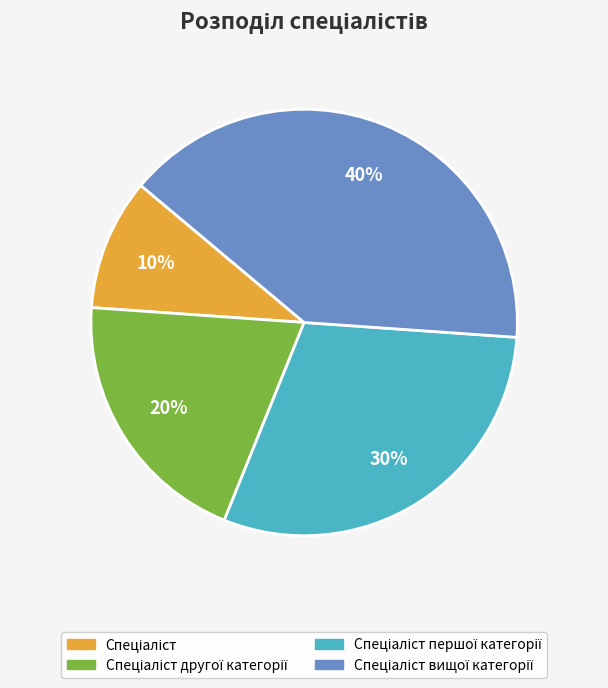

To the nearest percent, what is the average slice percentage?

25%